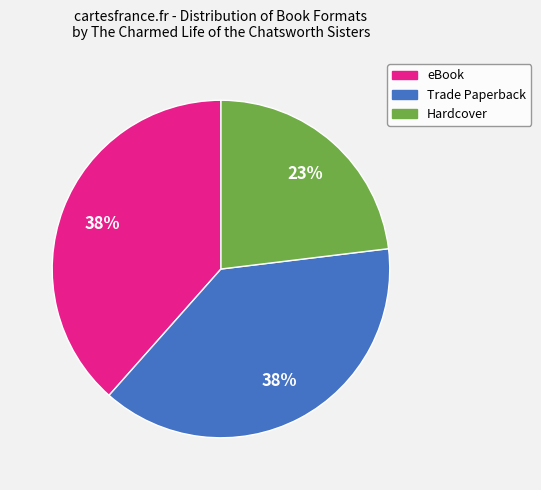

To the nearest percent, what is the difference between the largest and smallest slice percentages?

15%